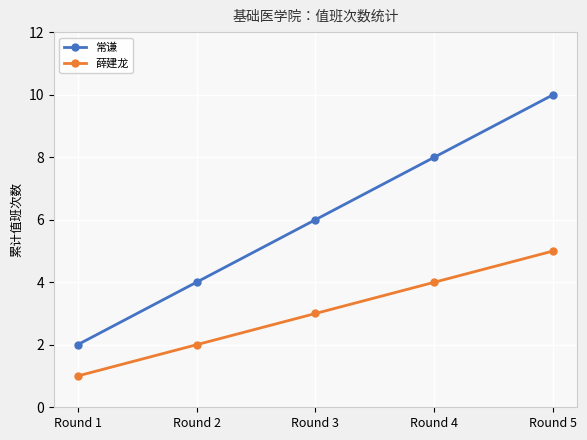

Reading left to right, list all the values displayed in this chart.

常谦: Round 1=2	Round 2=4	Round 3=6	Round 4=8	Round 5=10
薛建龙: Round 1=1	Round 2=2	Round 3=3	Round 4=4	Round 5=5